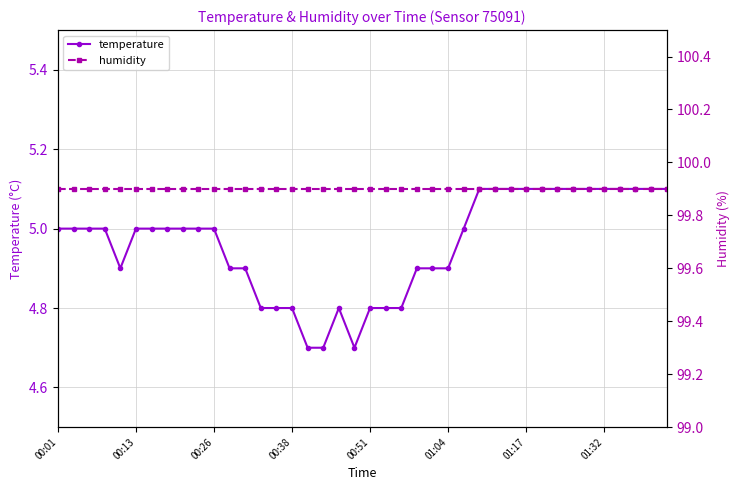

How many data points in temperature are less than 5?

16